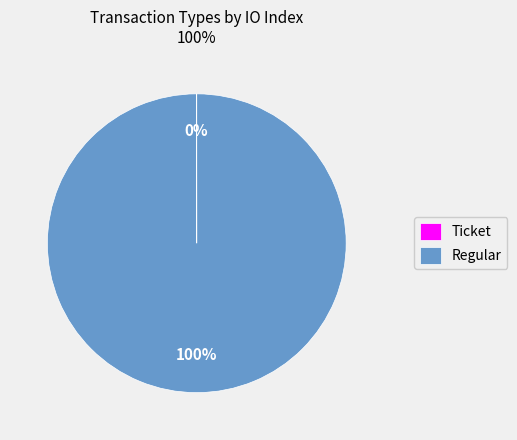

To the nearest percent, what is the difference between the largest and smallest slice percentages?

100%